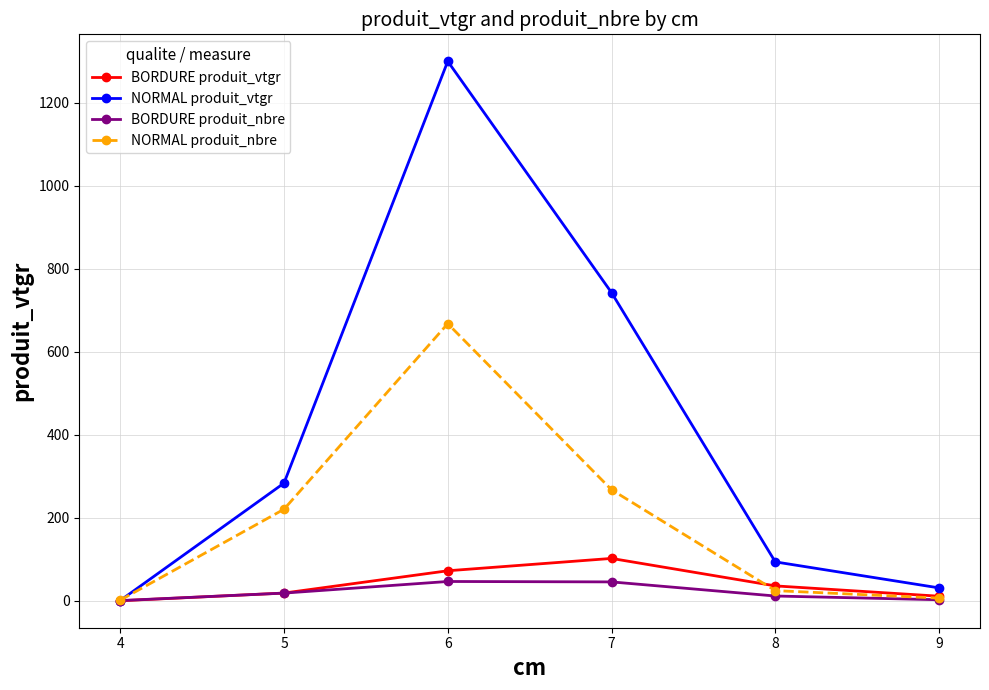

How many interior local peaks does the NORMAL produit_vtgr series have?

1